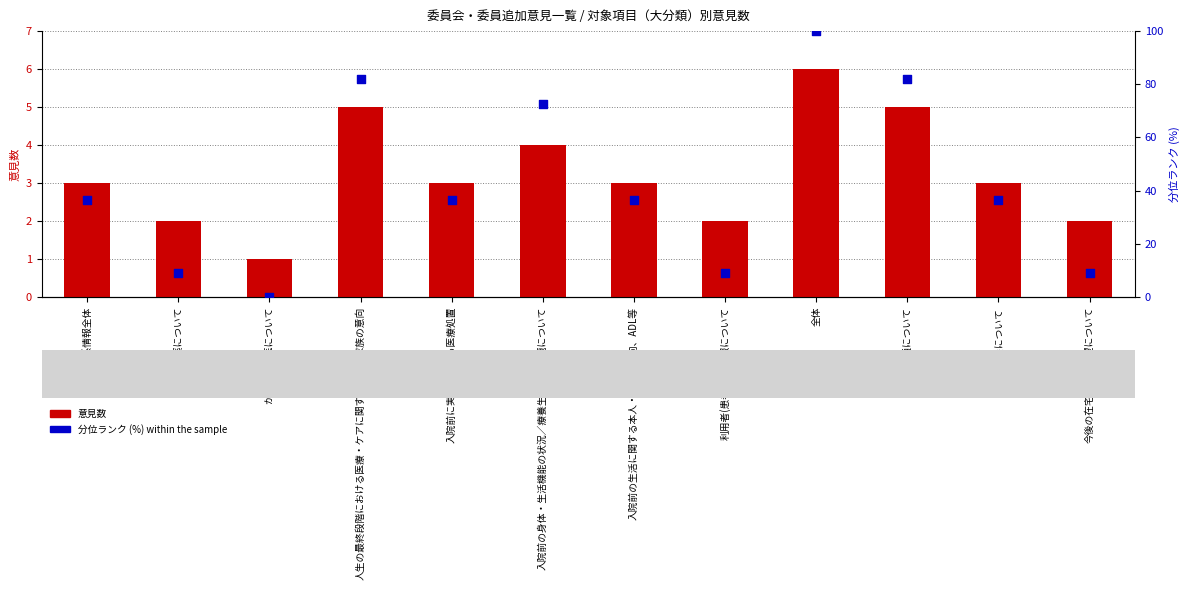

Is the value of 意見数 at 入院前の身体・生活機能の状況／療養生活上の課題について greater than the value of 分位ランク (%) at 利用者(患者)基本情報について?

No